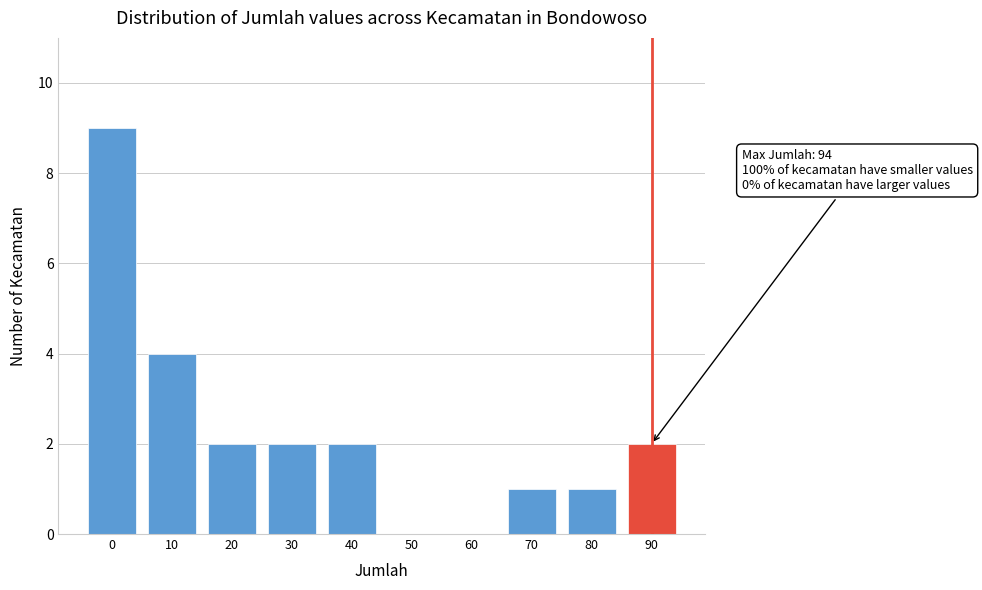

Reading left to right, extract all data points from this chart.

0=9	10=4	20=2	30=2	40=2	50=0	60=0	70=1	80=1	90=2